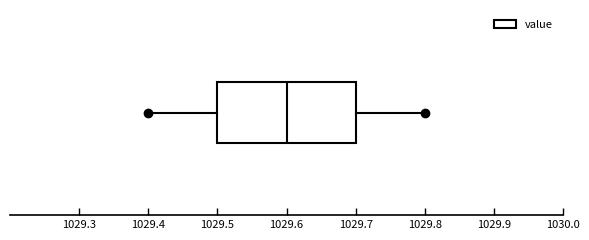

Transcribe this box plot: give where the median line is, the range the box spans, and where the two whiskers end, as read against the x-axis. The values are not printed on the chart, so give them approximately, as read against the axis.

median 1029.6, box 1029.5 to 1029.7, whiskers 1029.4 to 1029.8